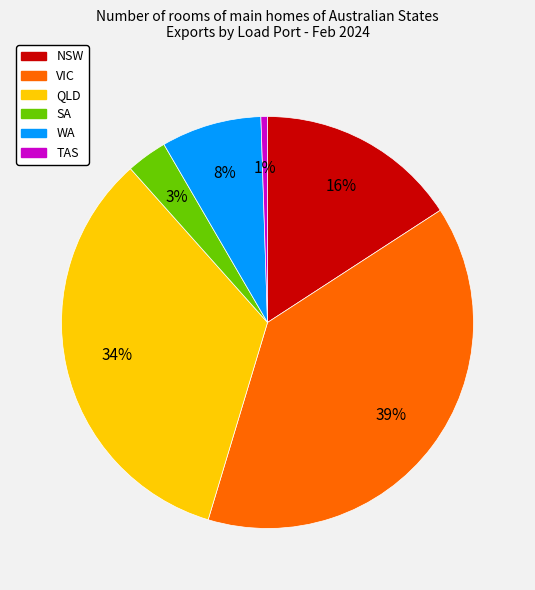

To the nearest percent, what is the average slice percentage?

17%